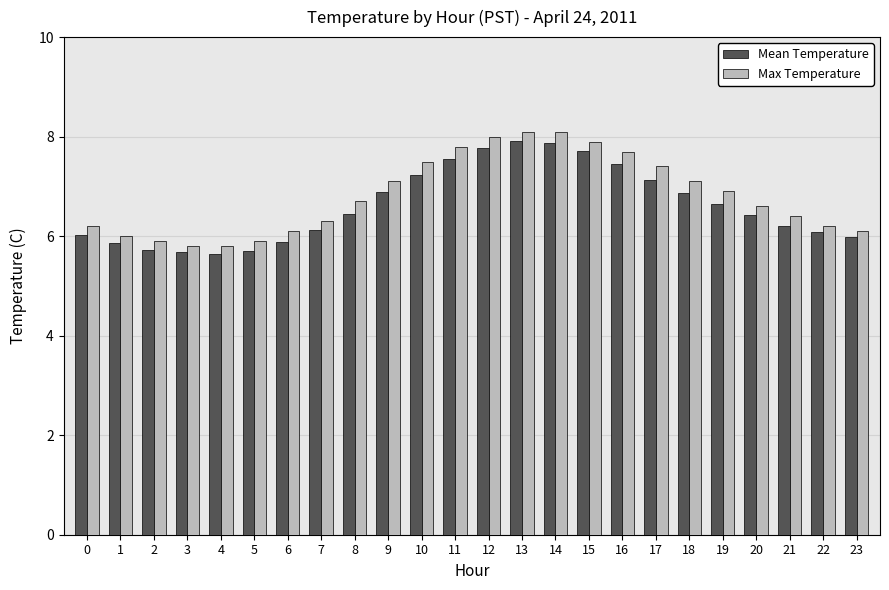

How many bars are there in each group?

2